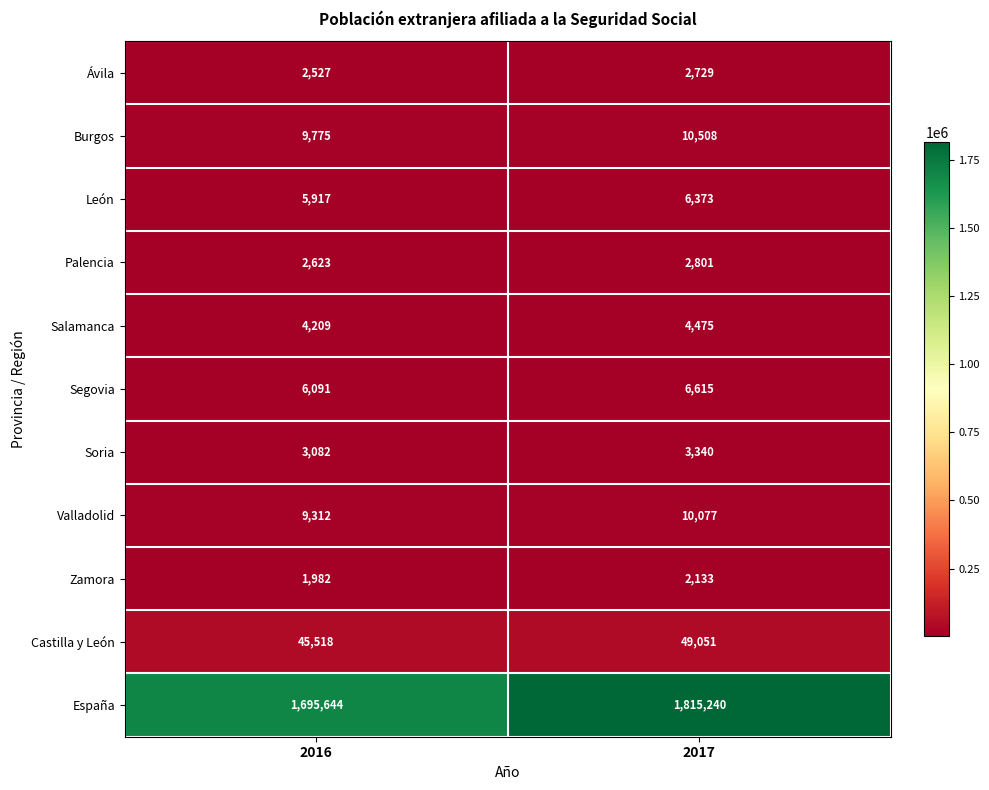

At which category is the sum across all series the highest?

2017